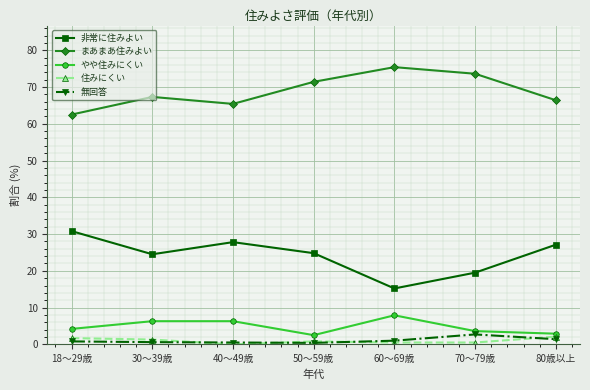

True or false: 非常に住みよい and まあまあ住みよい intersect in this chart.

False